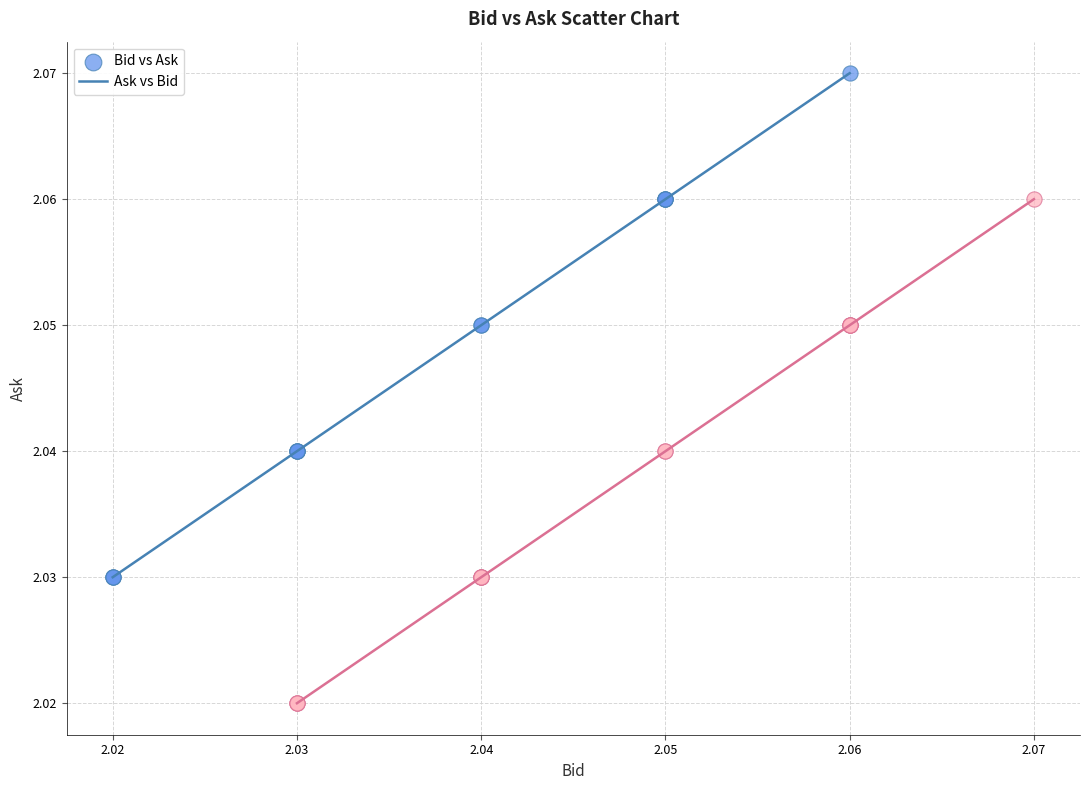

Which series reaches the minimum Y coordinate?

Ask vs Bid